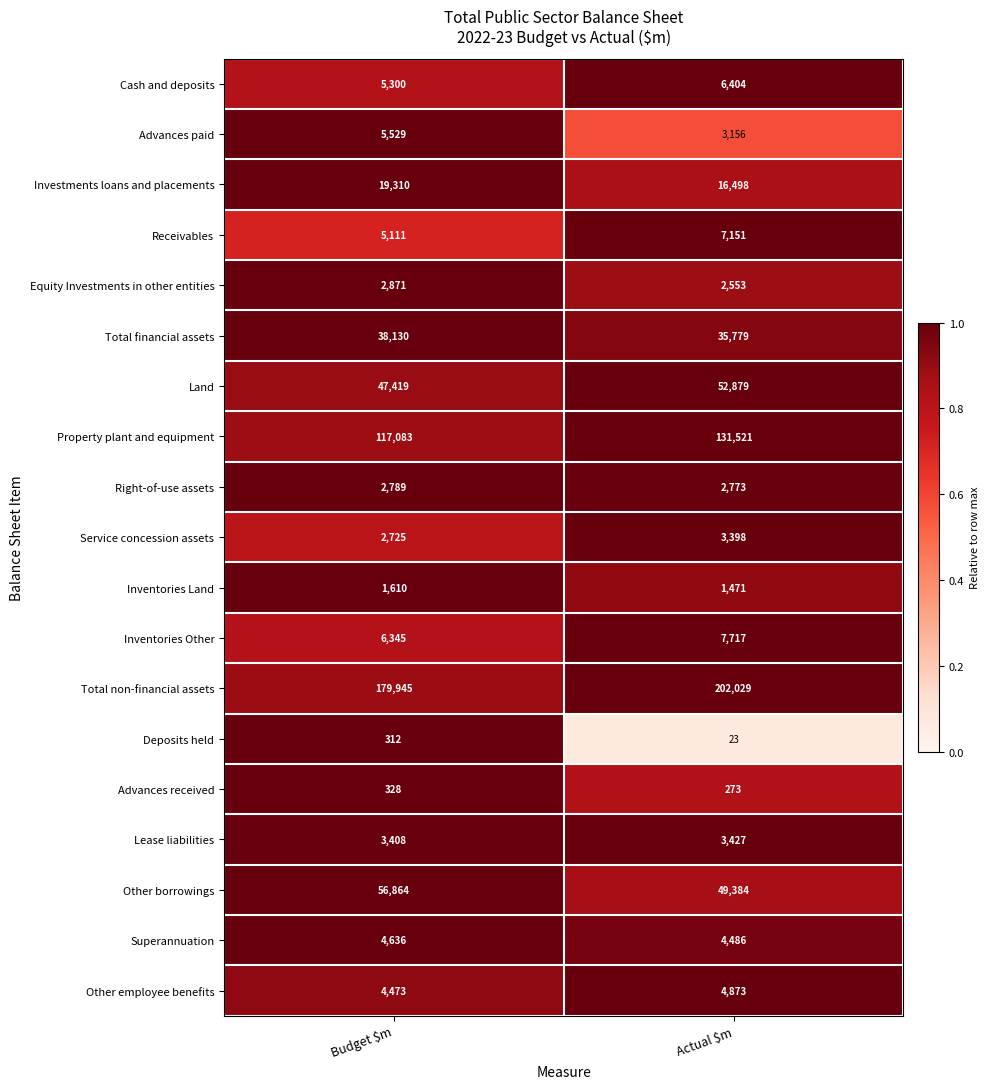

What is the total value across all series at Actual $m?

535795